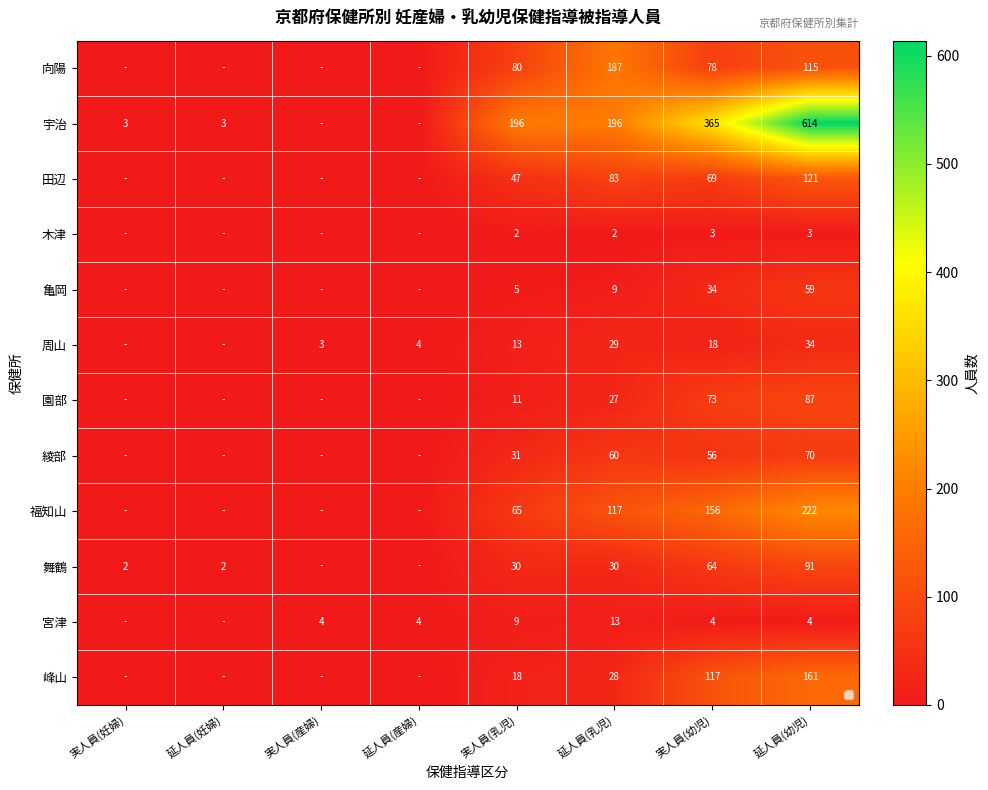

At which label does 田辺 first exceed 47?

延人員(乳児)